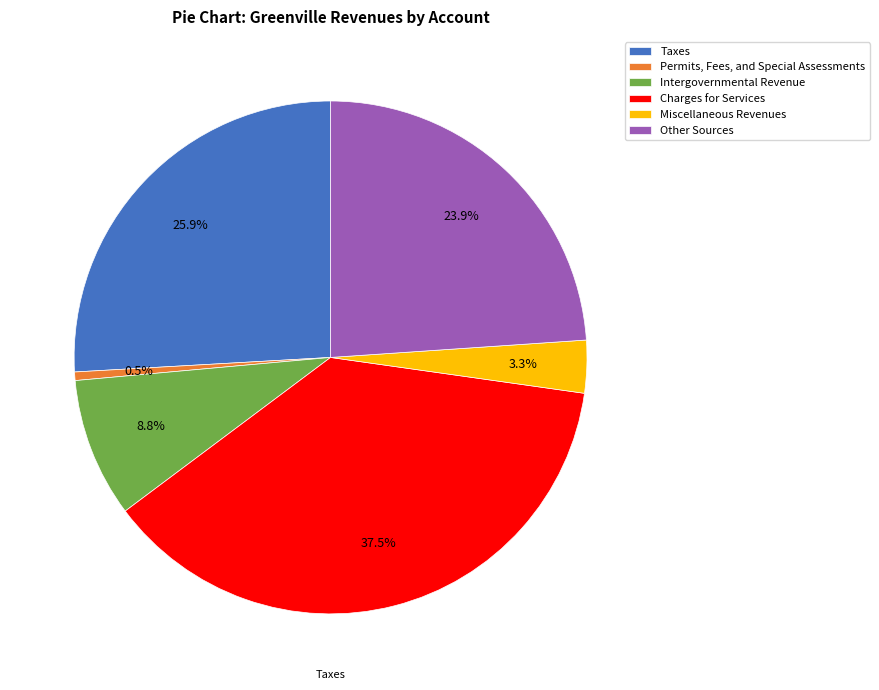

Which slice is the largest?

Charges for Services